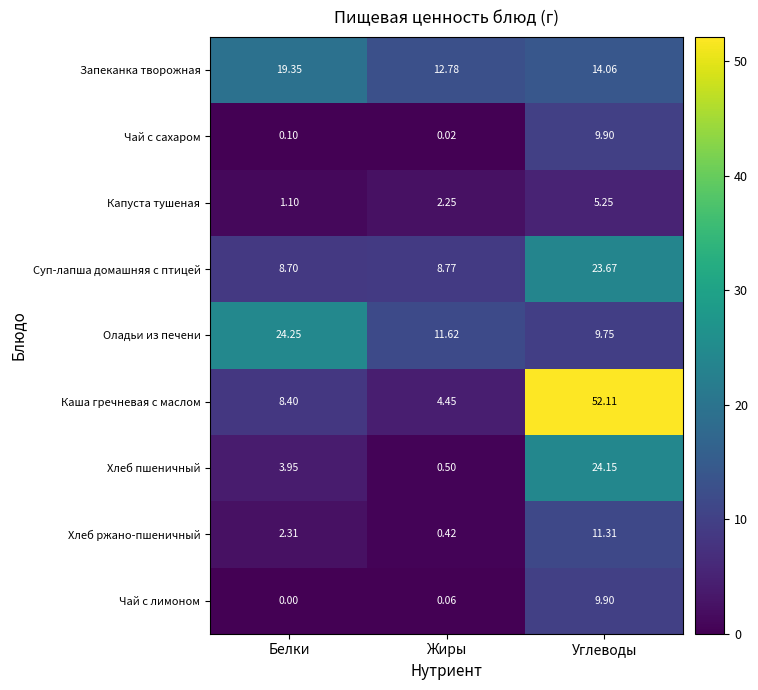

At how many categories does at least one series exceed 22?

2